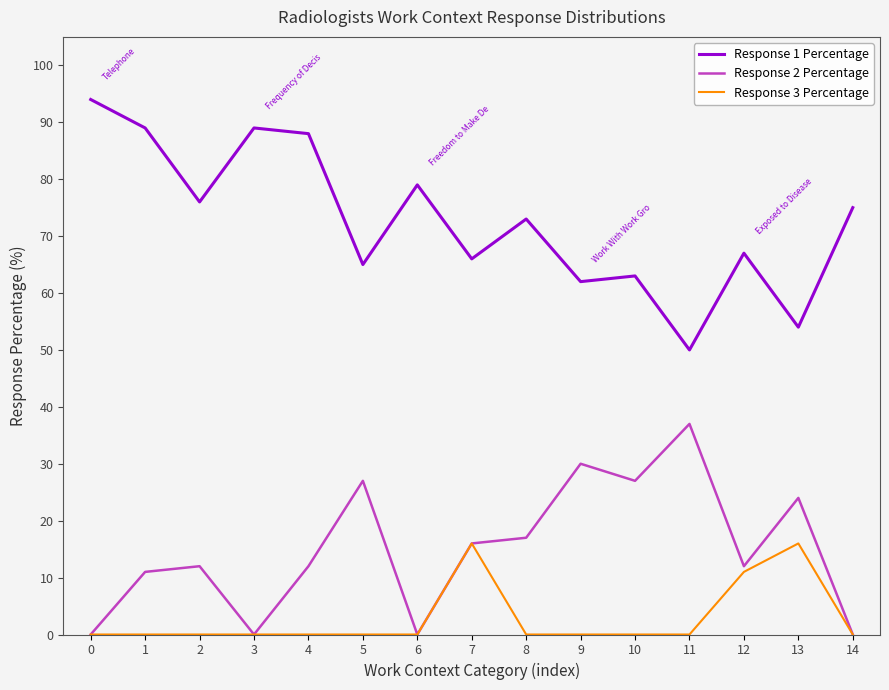

Which series has the widest spread of values?

Response 1 Percentage